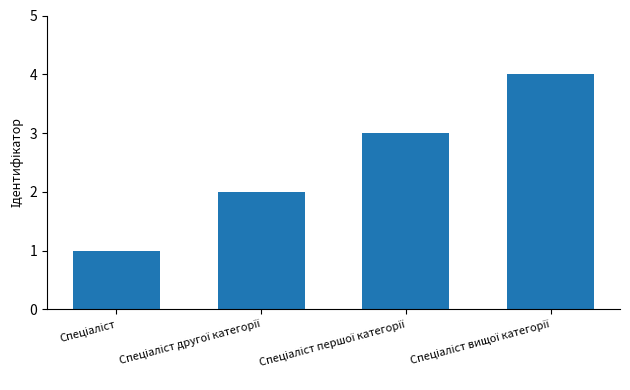

What is the difference between the maximum and minimum values?

3